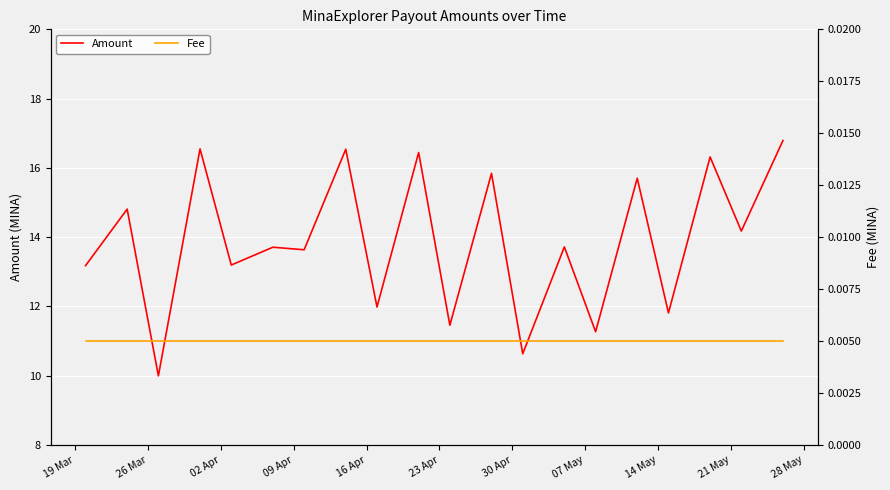

What is the minimum value for Amount?

10.0